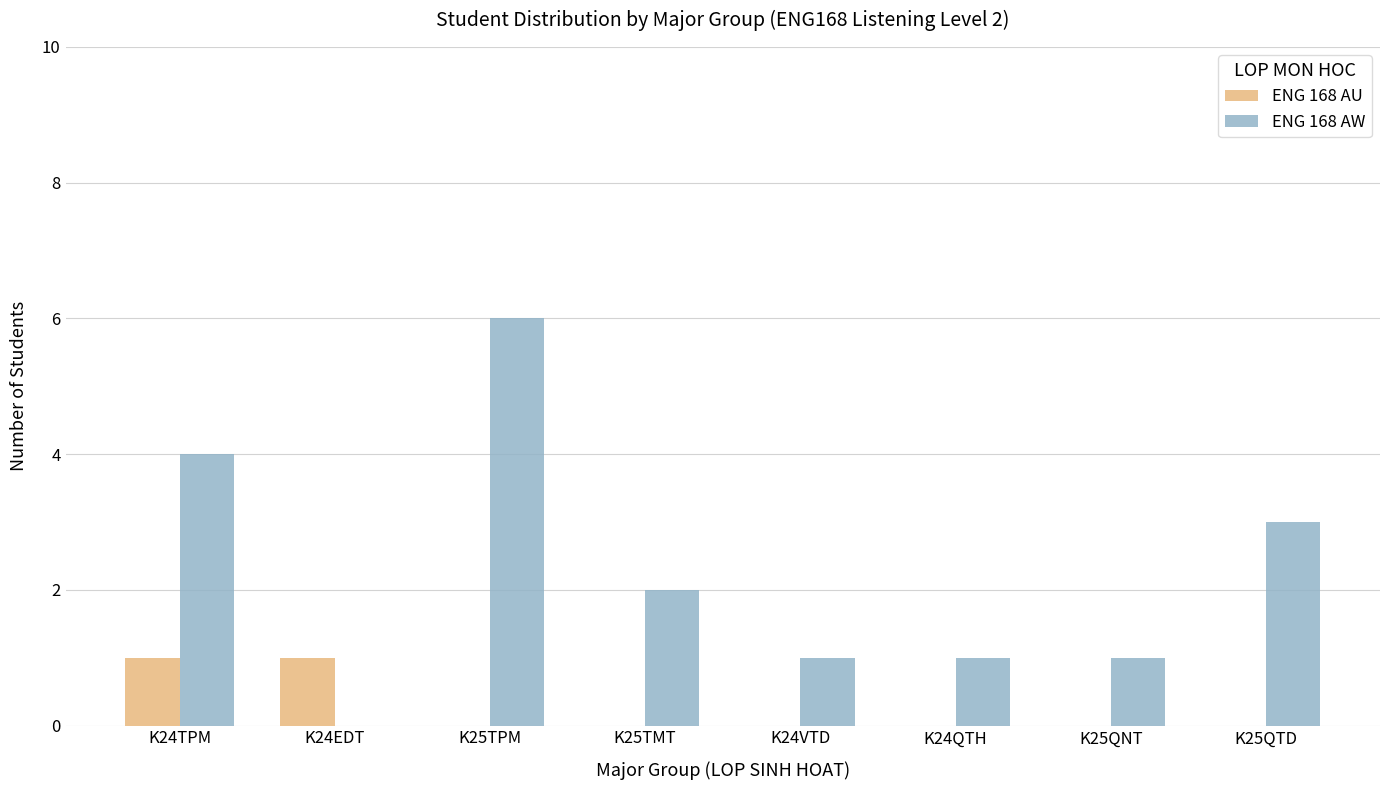

The ENG 168 AU series shows -1 at K25QNT. True or false?

False